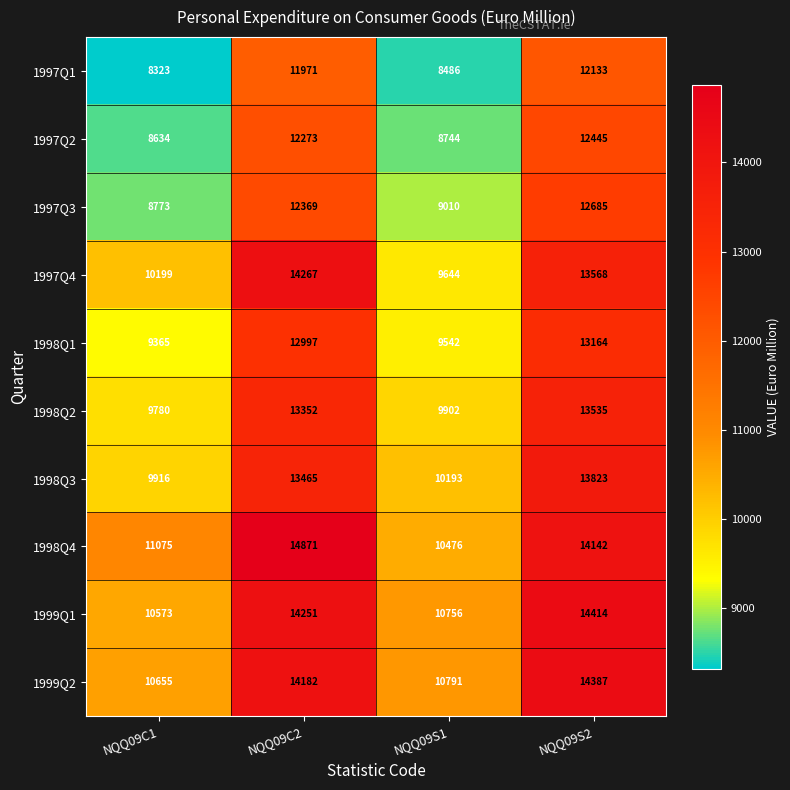

What is the spread (max minus min) of values at NQQ09C1?

2752